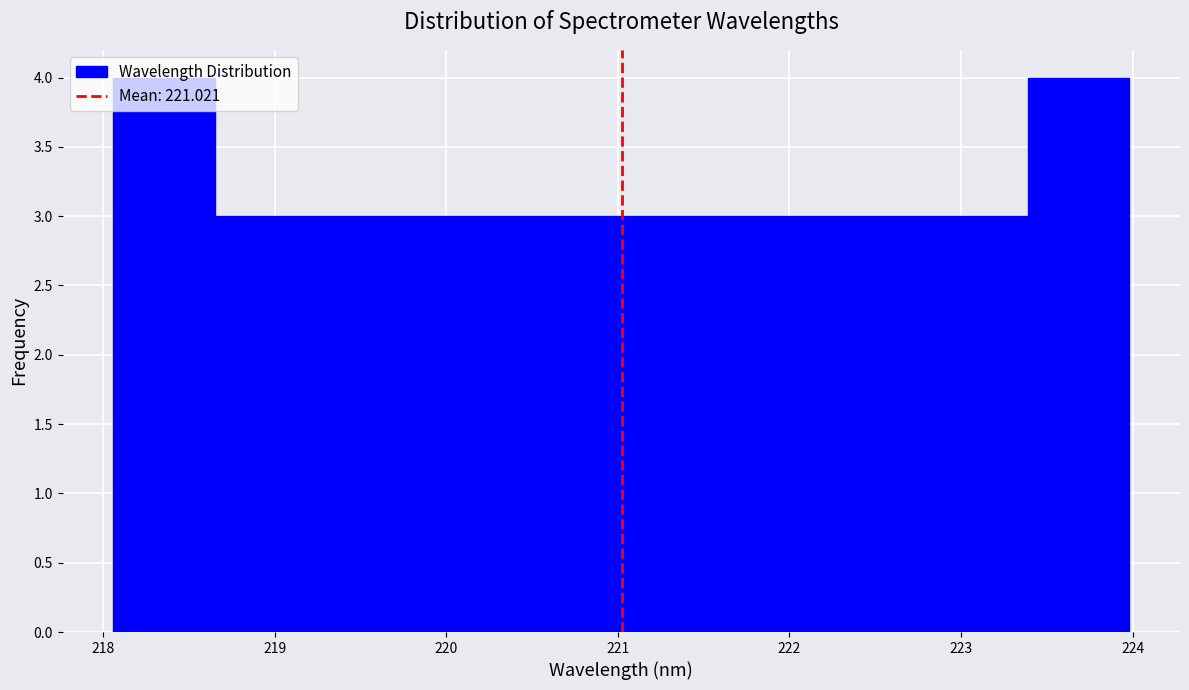

What is the height of the bar covering 222.2 to 222.8 on the x-axis? Neither the bar edges nor the heights are printed on the chart, so give them approximately, as read against the axes.

3